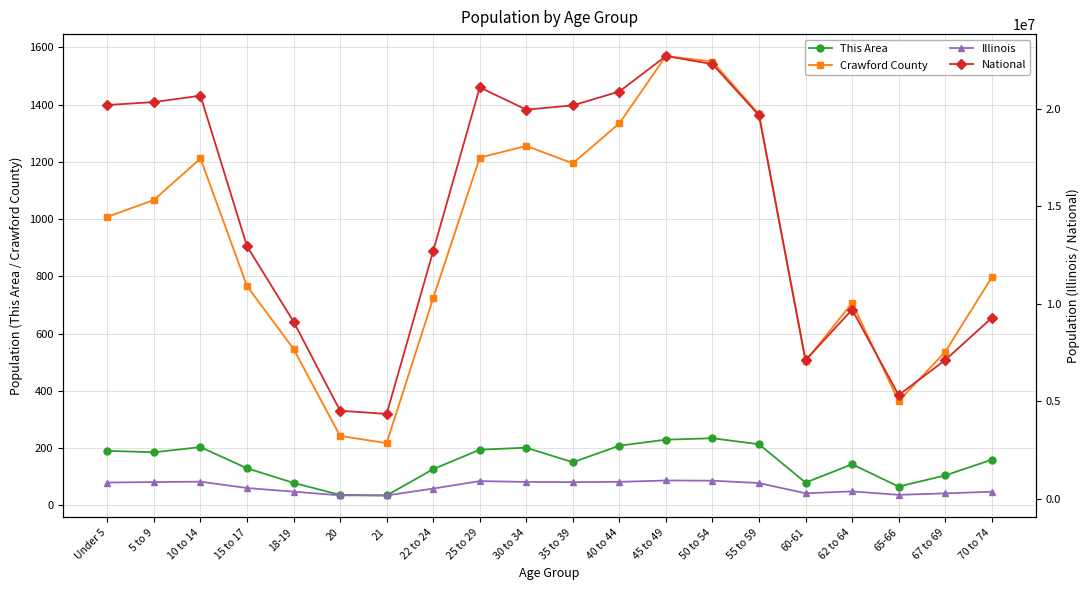

Which series has the largest total across all categories?

National